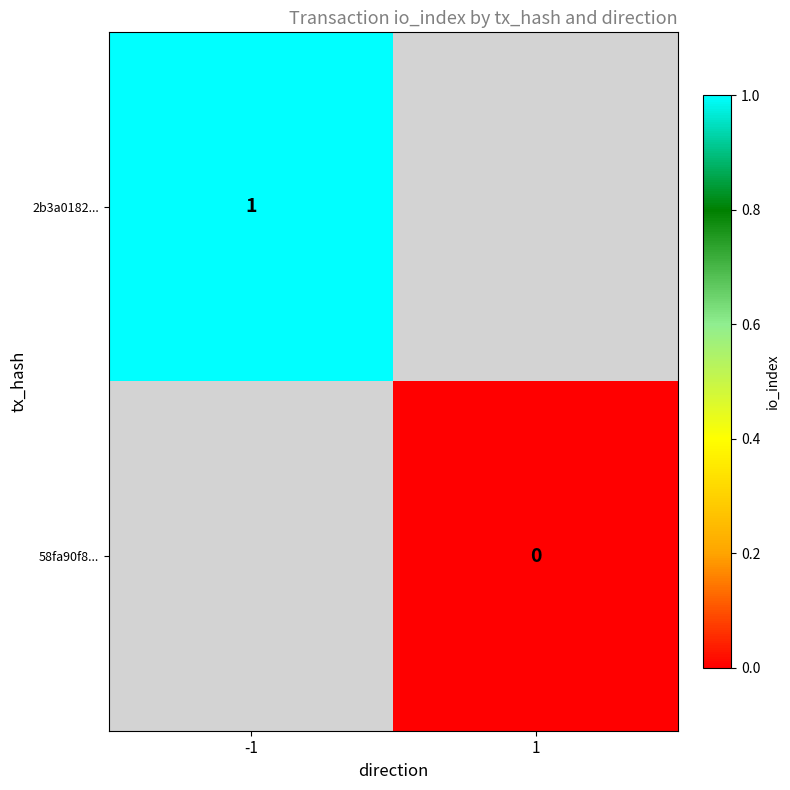

Which category has the lowest value across all series?

1